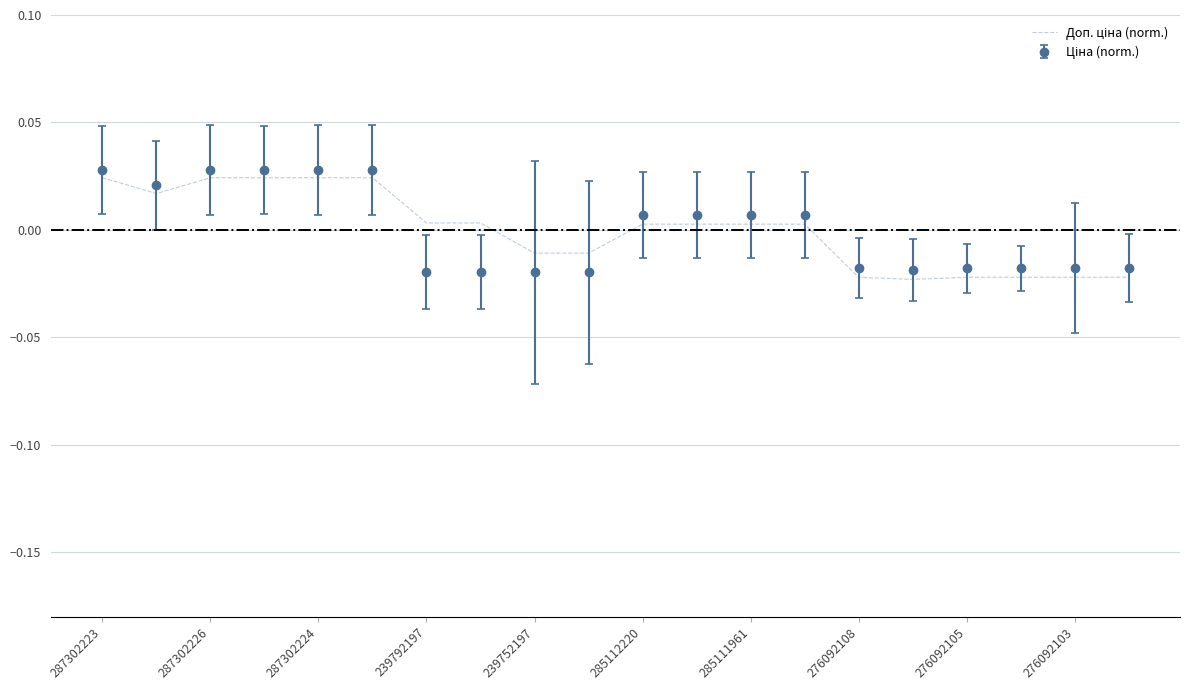

How many distinct data groups are displayed?

2